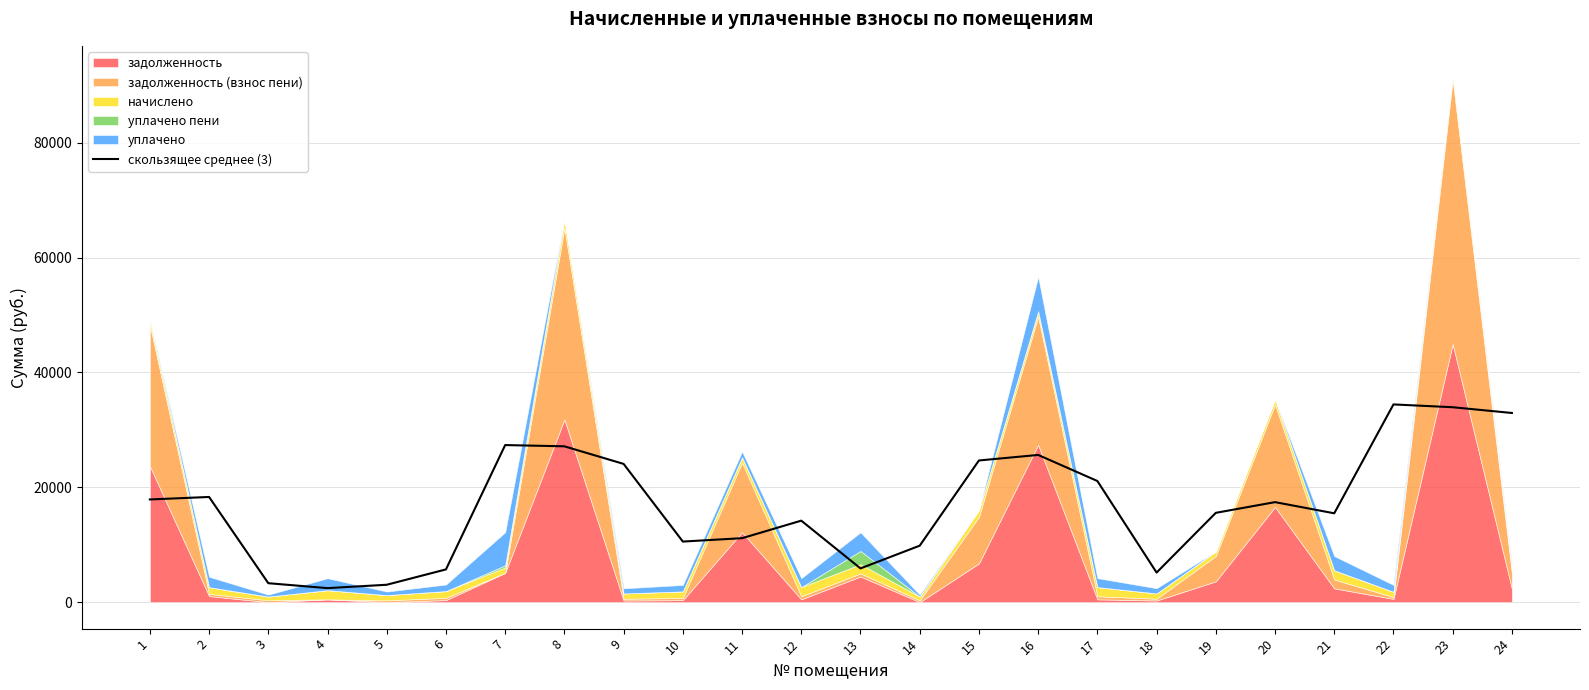

What is the sum of all values?

407091.9